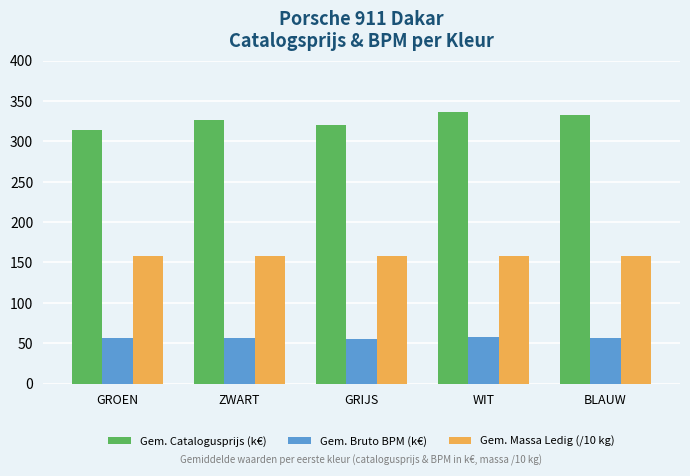

At how many categories does at least one series exceed 226?

5